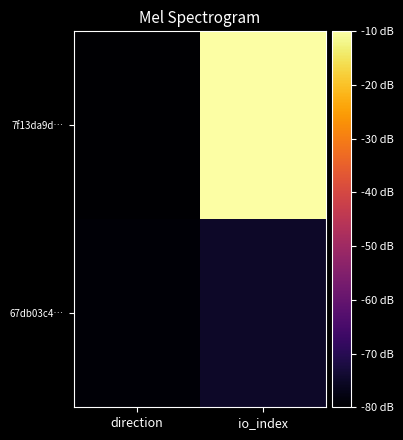

Reading left to right, list all the values displayed in this chart.

7f13da9d…: direction=-80.0	io_index=-10.0
67db03c4…: direction=-79.3	io_index=-75.0